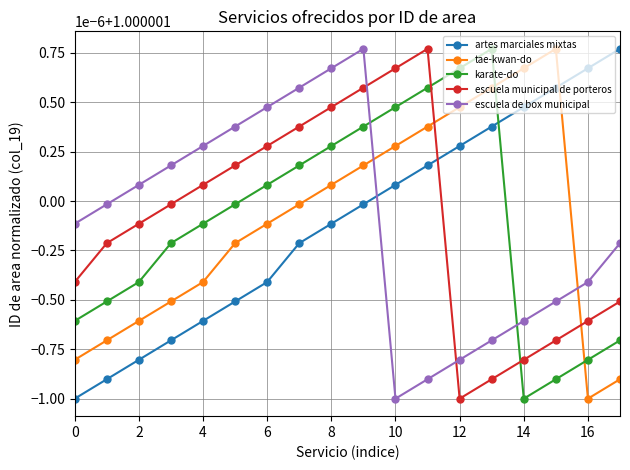

Is this an area chart (filled region under the line)?

No